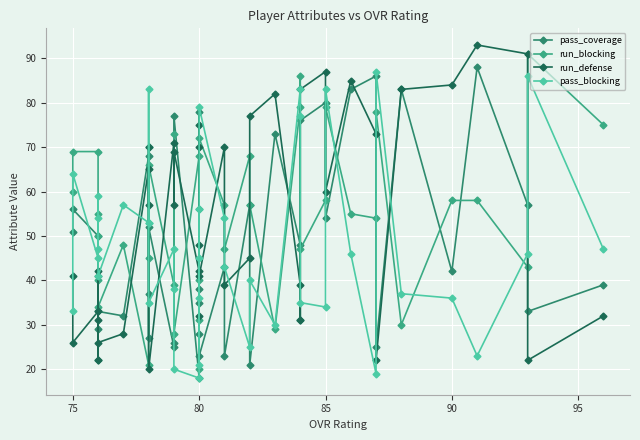

Which series ends up on top after the final intersection of run_blocking and run_defense?

run_blocking